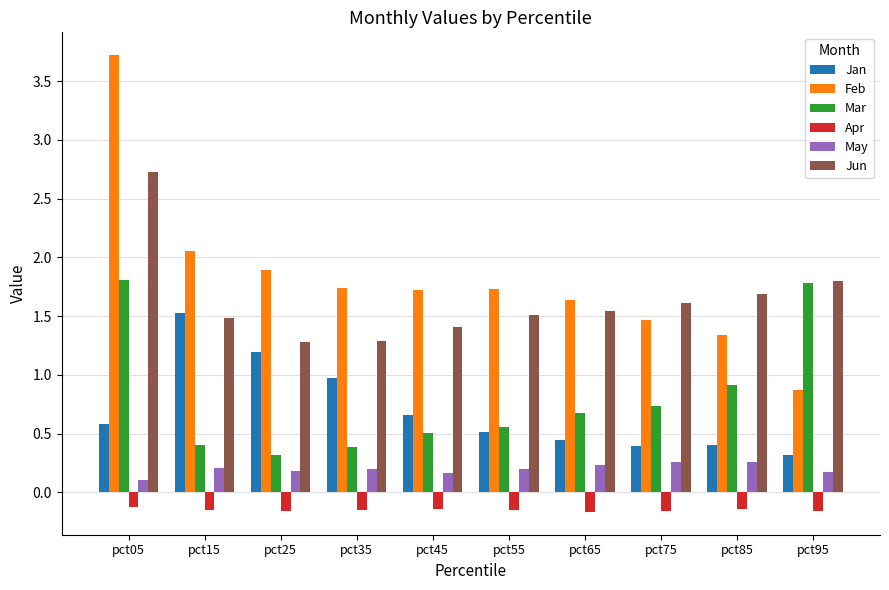

What is the value of the Jun bar at the 10th from the left?

1.8